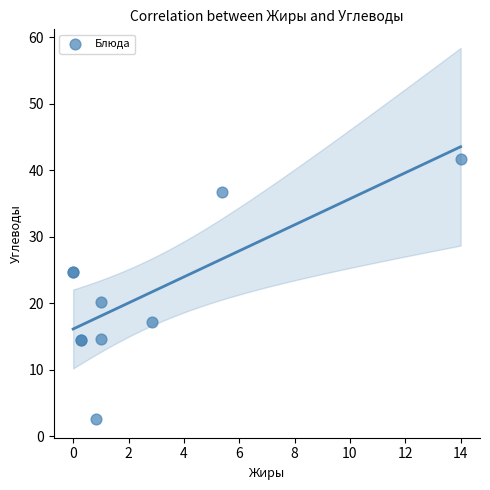

What Y value in the scatter plot is closest to 22?

20.2